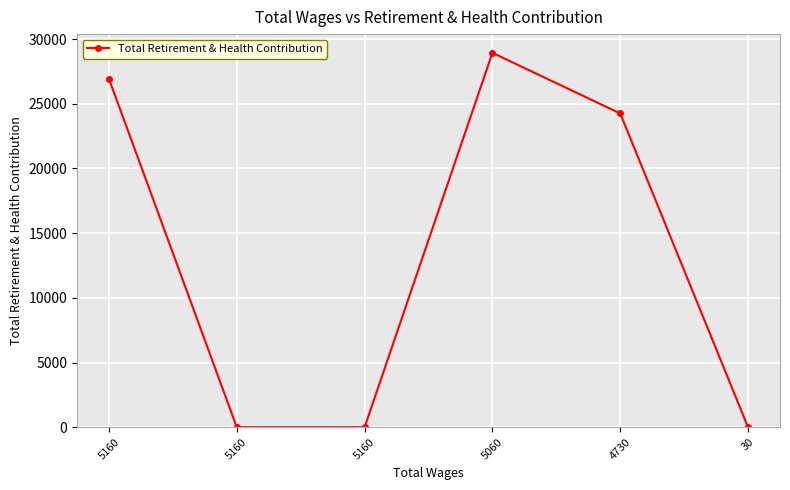

Which category has the highest value across all series?

5060